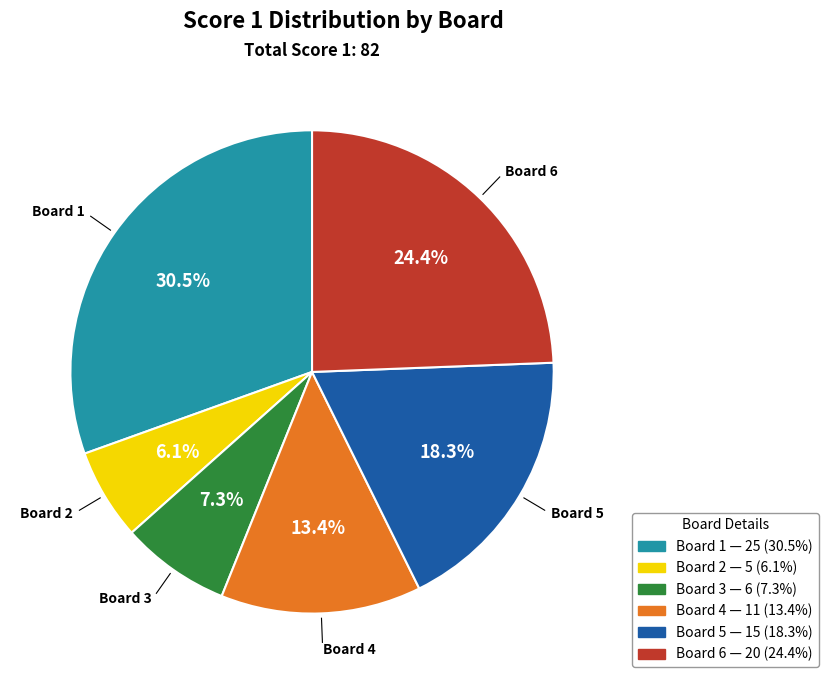

Approximately how many times larger is the value at Board 4 compared to Board 2?

2.2